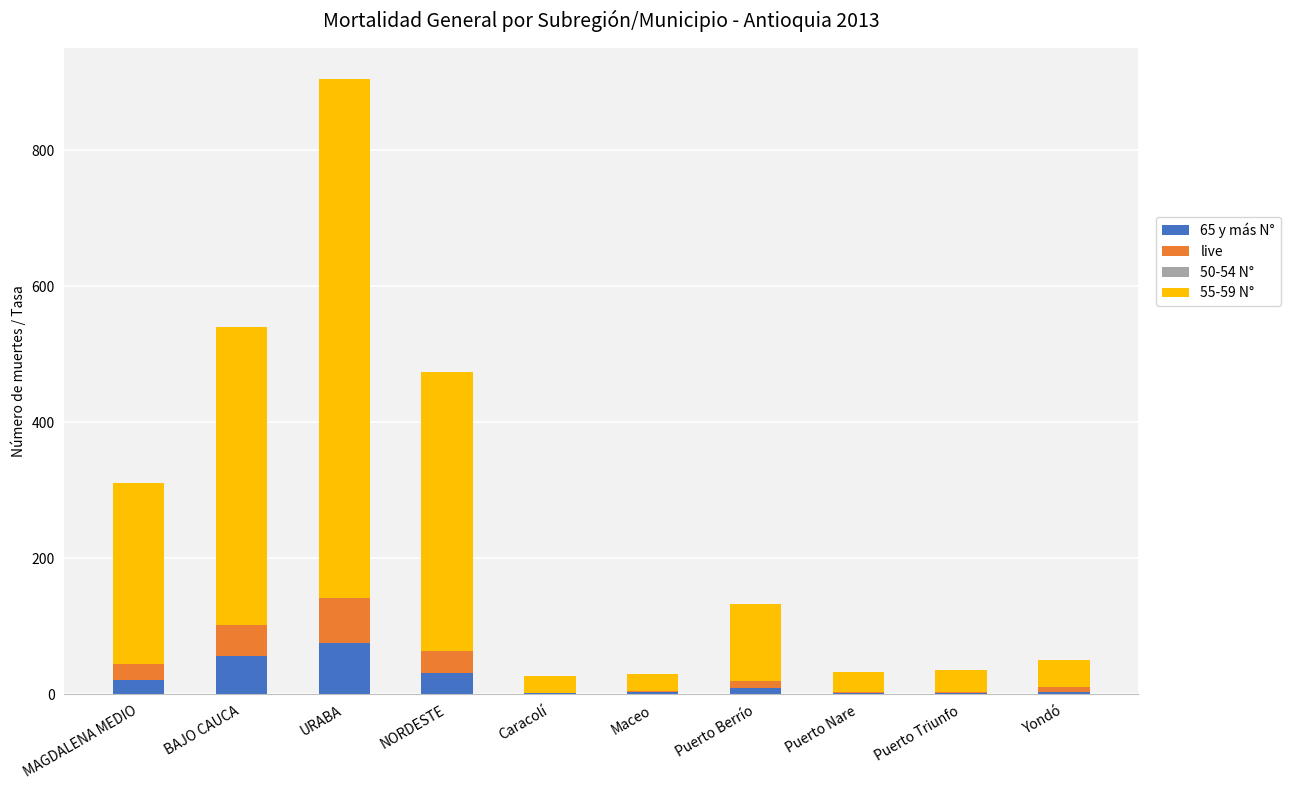

At which category is the sum across all series the highest?

URABA